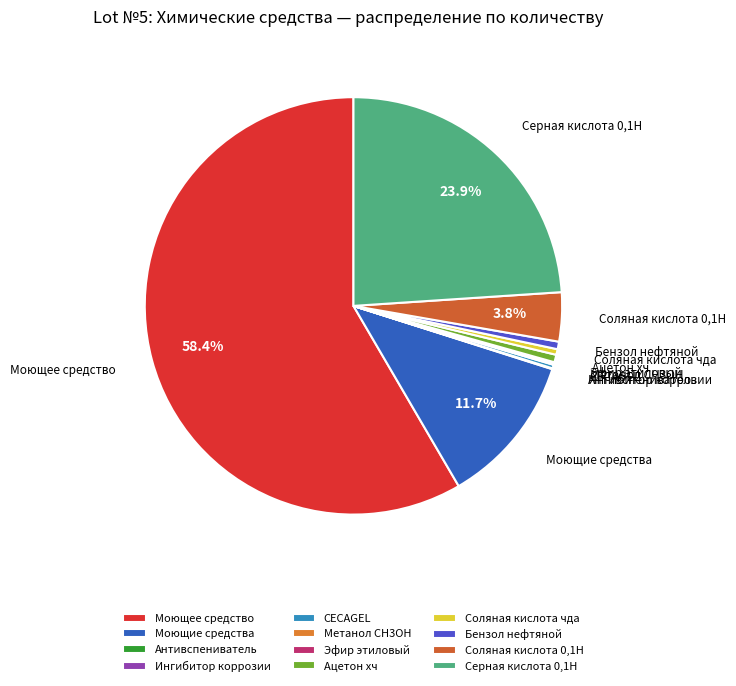

Approximately how many times larger is the value at Моющие средства compared to CECAGEL?

41.2